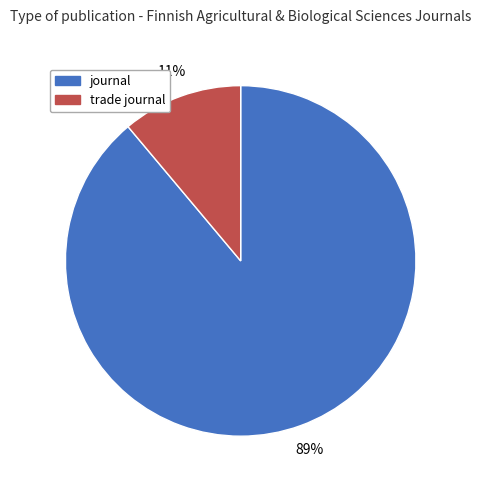

Rank the categories by value from highest to lowest.

journal, trade journal